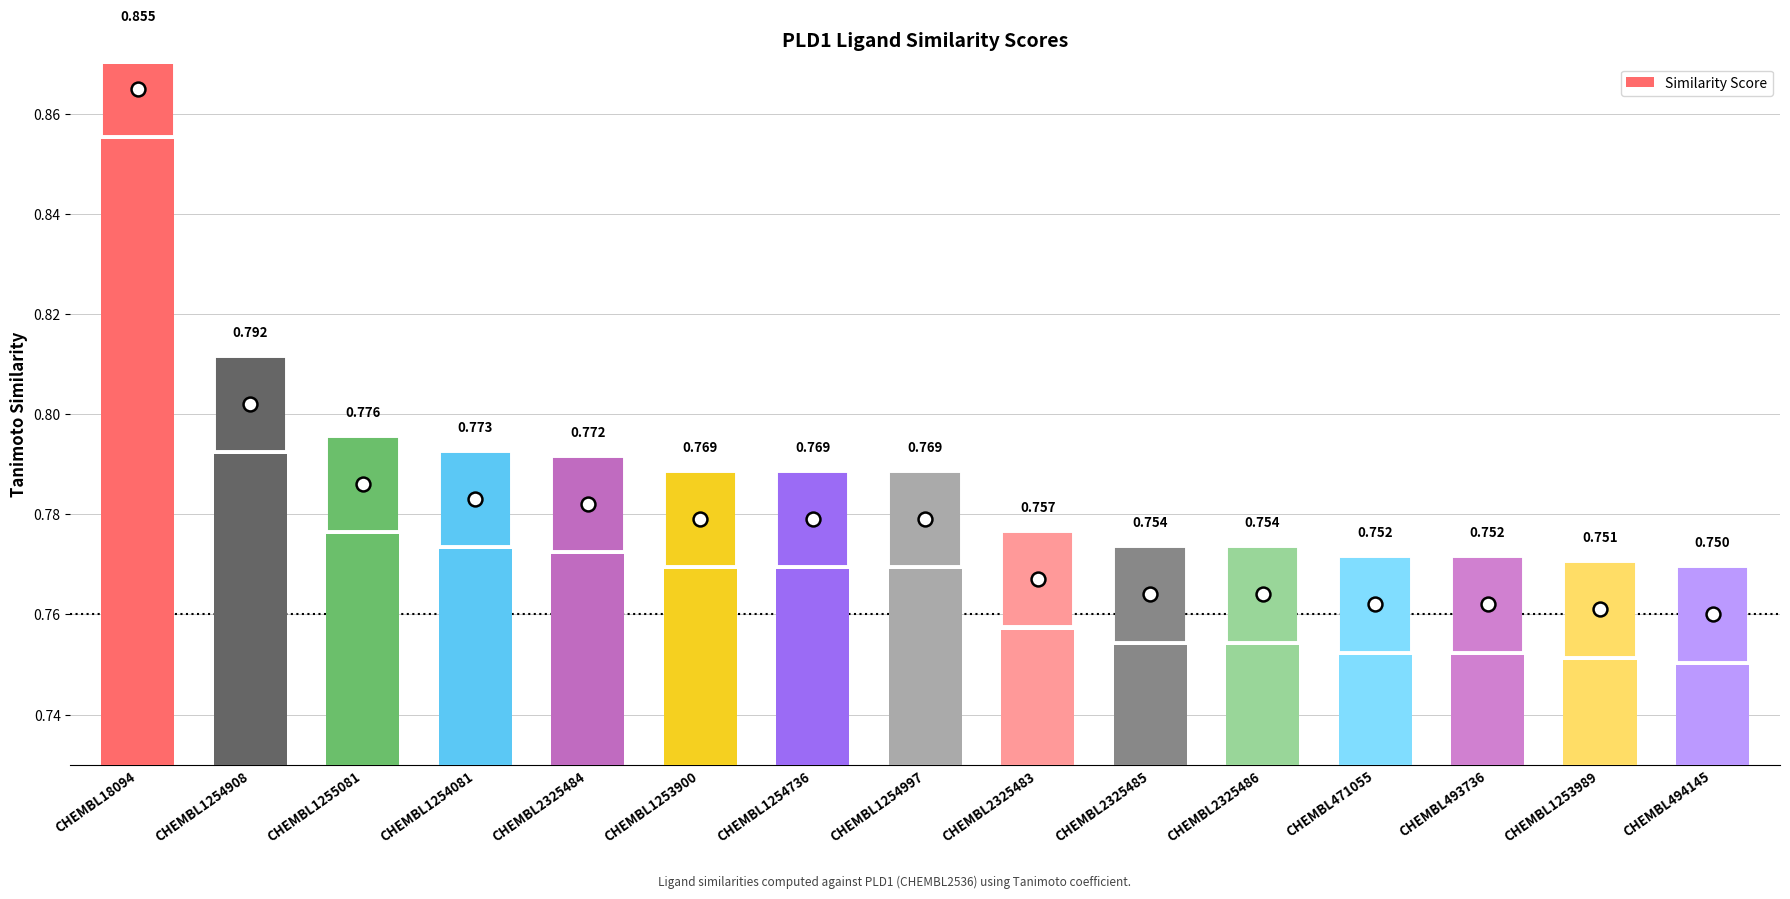

What position from the left is CHEMBL2325486?

11